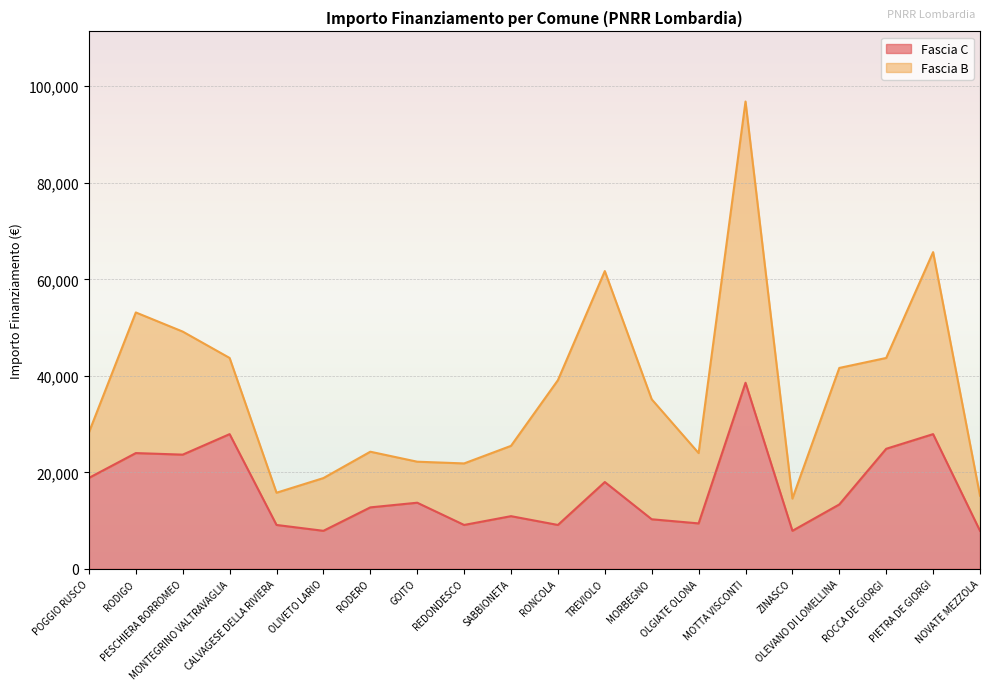

List the labels in order of value, smallest first.

OLIVETO LARIO, ZINASCO, NOVATE MEZZOLA, CALVAGESE DELLA RIVIERA, REDONDESCO, RONCOLA, OLGIATE OLONA, MORBEGNO, SABBIONETA, RODERO, OLEVANO DI LOMELLINA, GOITO, TREVIOLO, POGGIO RUSCO, PESCHIERA BORROMEO, RODIGO, ROCCA DE GIORGI, MONTEGRINO VALTRAVAGLIA, PIETRA DE GIORGI, MOTTA VISCONTI